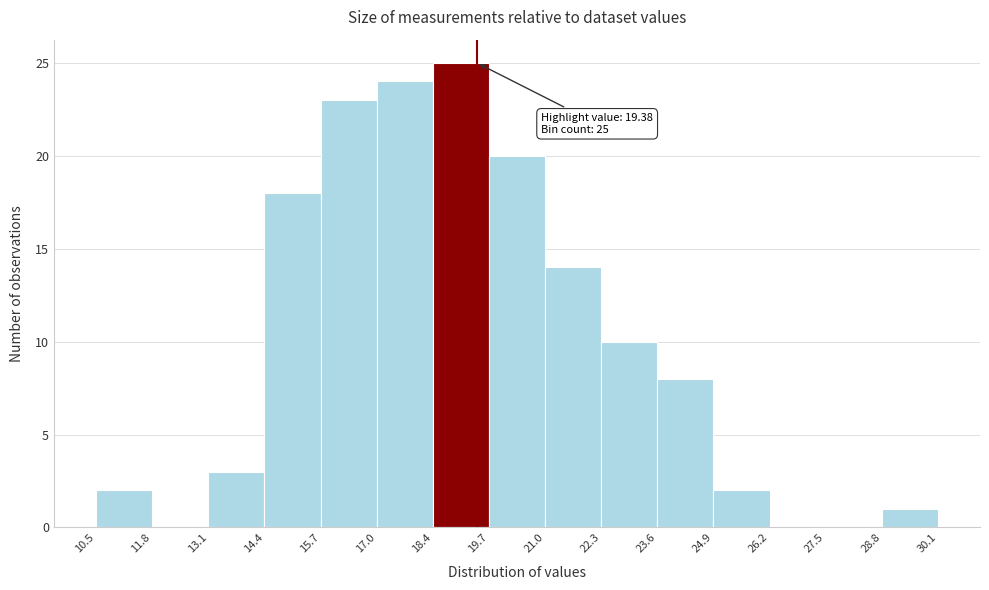

Over which range of the x-axis is the bar tallest?

18.4 to 19.7